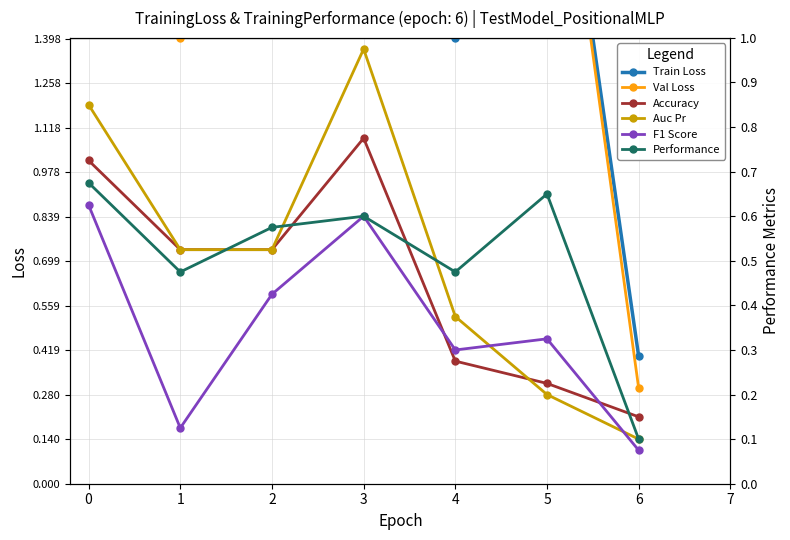

What is the total value across all series at 1?

5.0